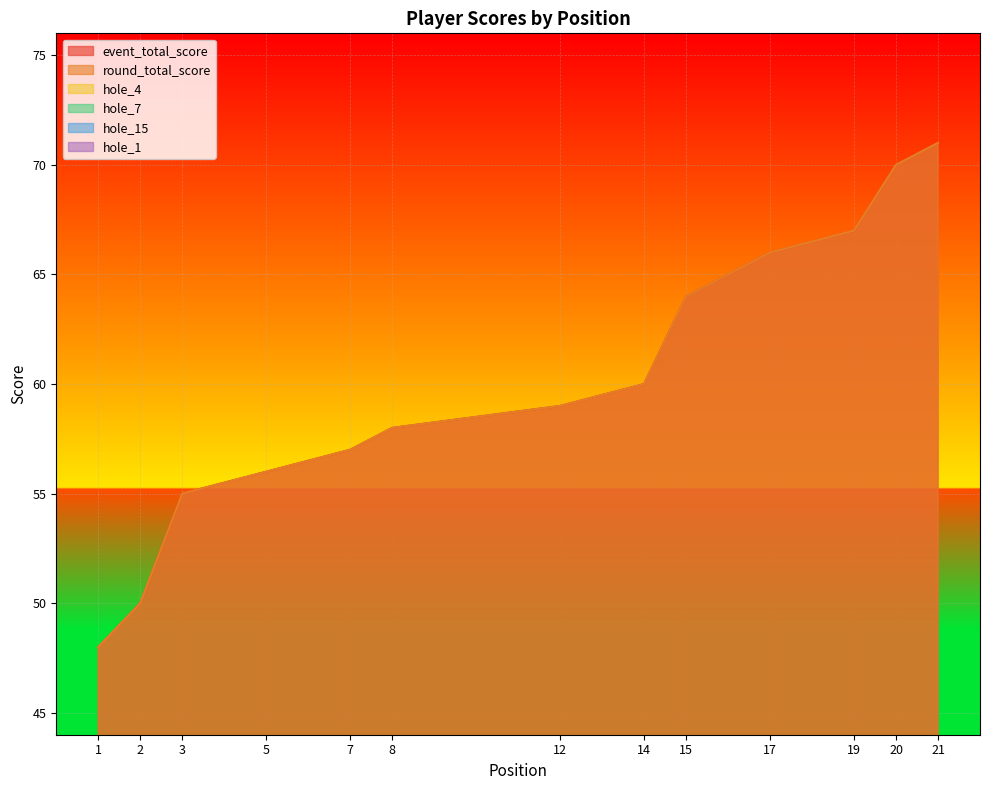

Is it true that hole_1 equals 1 at 5?

False